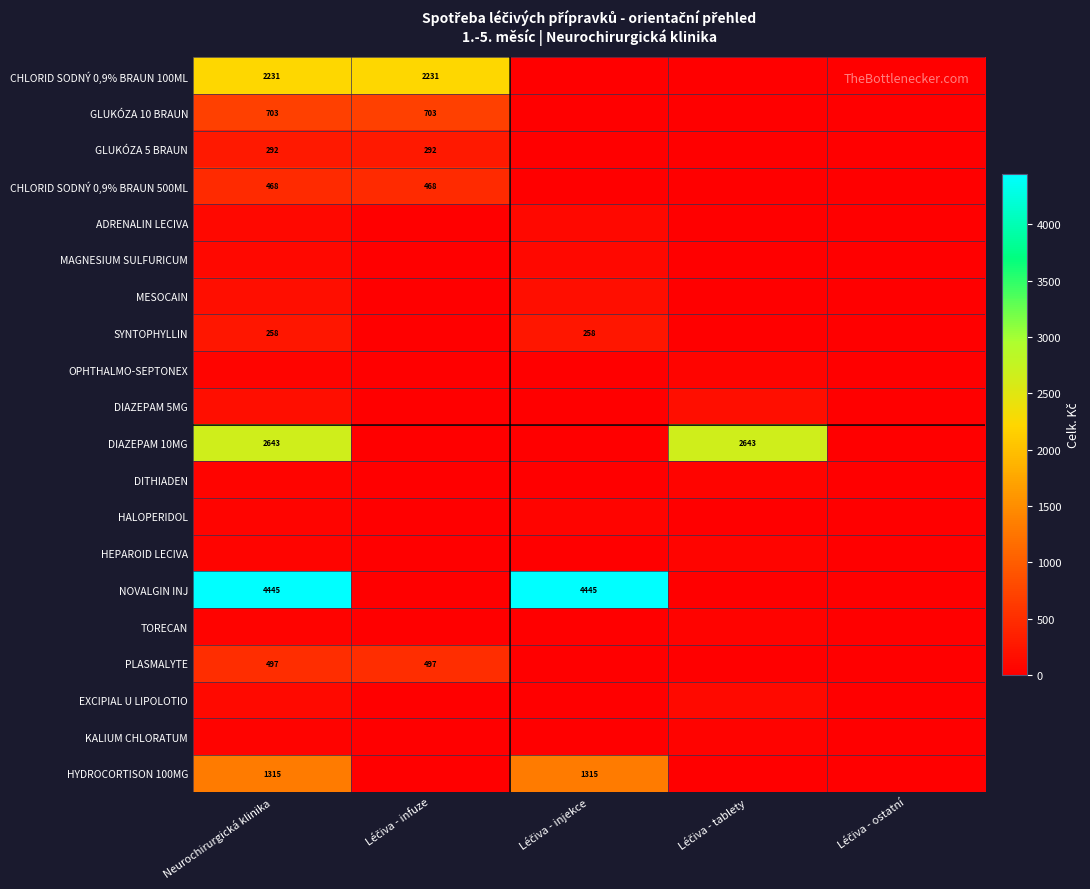

Is it true that EXCIPIAL U LIPOLOTIO equals 111.7 at Léčiva - tablety?

True